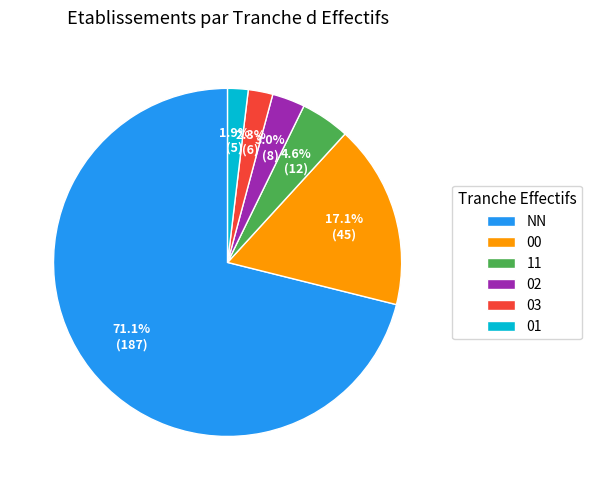

To the nearest percent, what portion does 01 represent?

2%